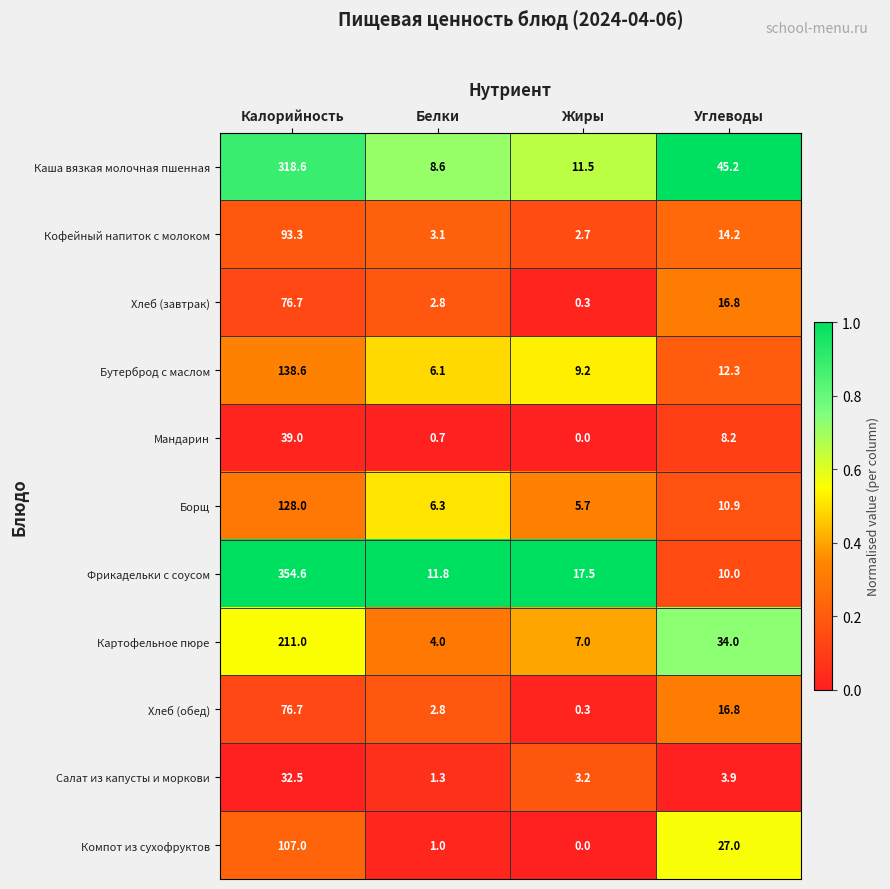

What is the total value across all series at Углеводы?

199.3